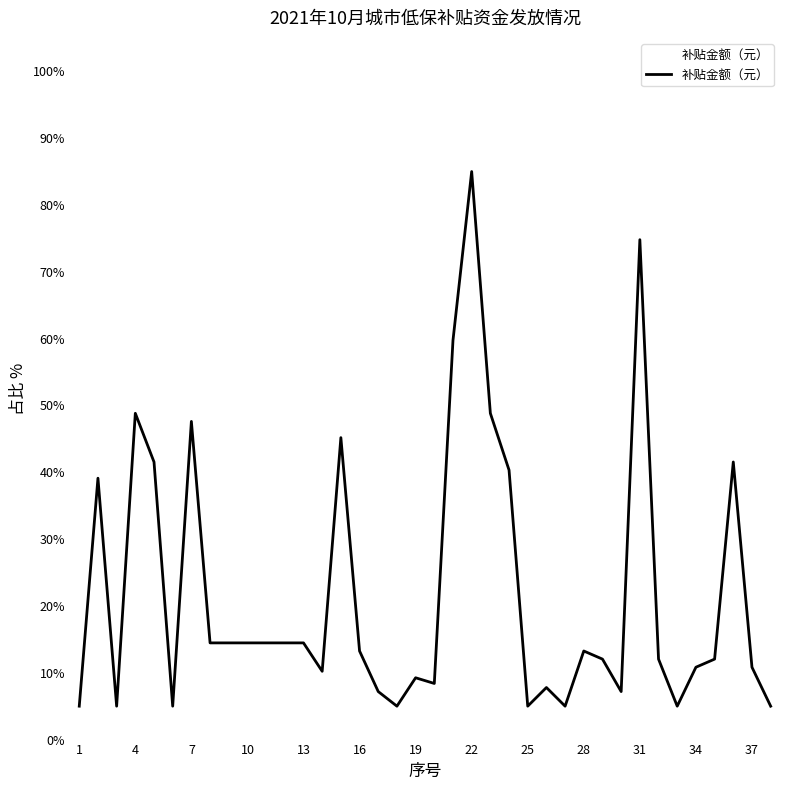

What is the minimum value shown in the chart?

5.0